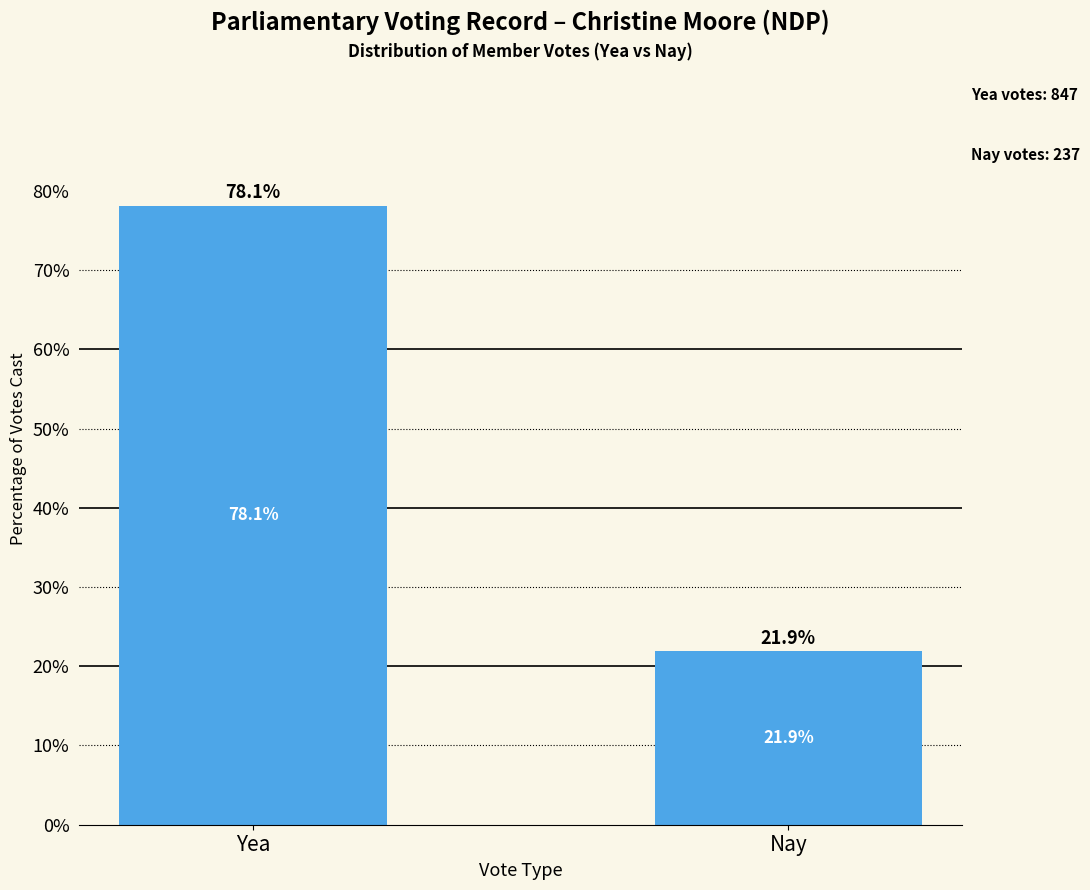

What is the greatest value displayed?

78.1